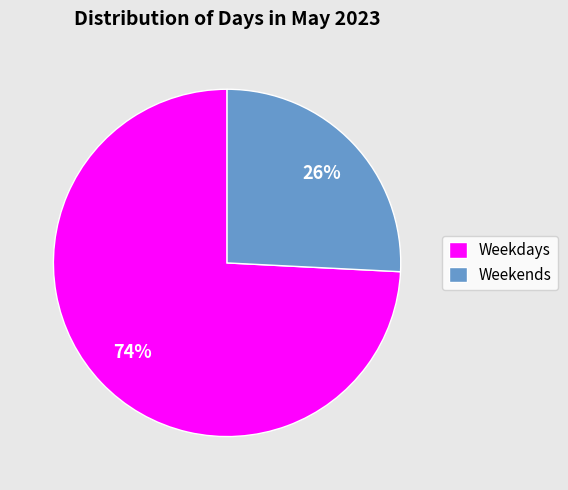

Which slice is the smallest?

Weekends